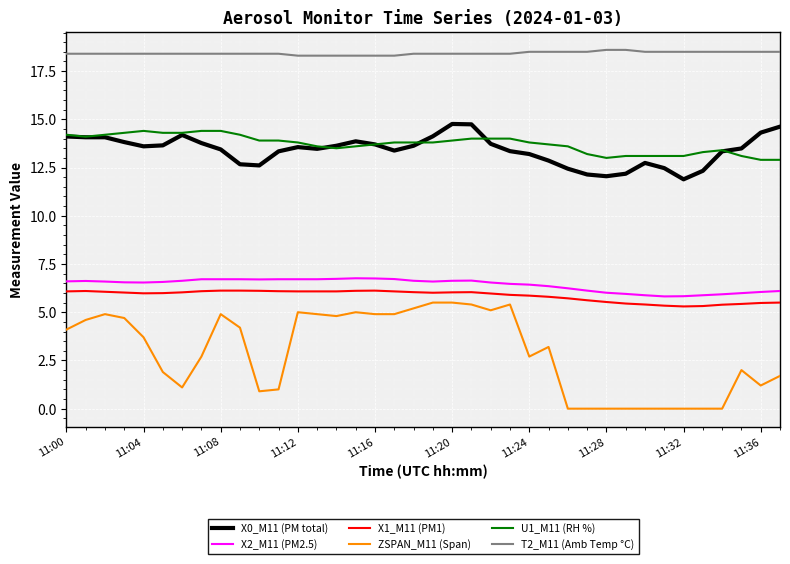

True or false: X1_M11 (PM1) and U1_M11 (RH %) cross at least once.

False